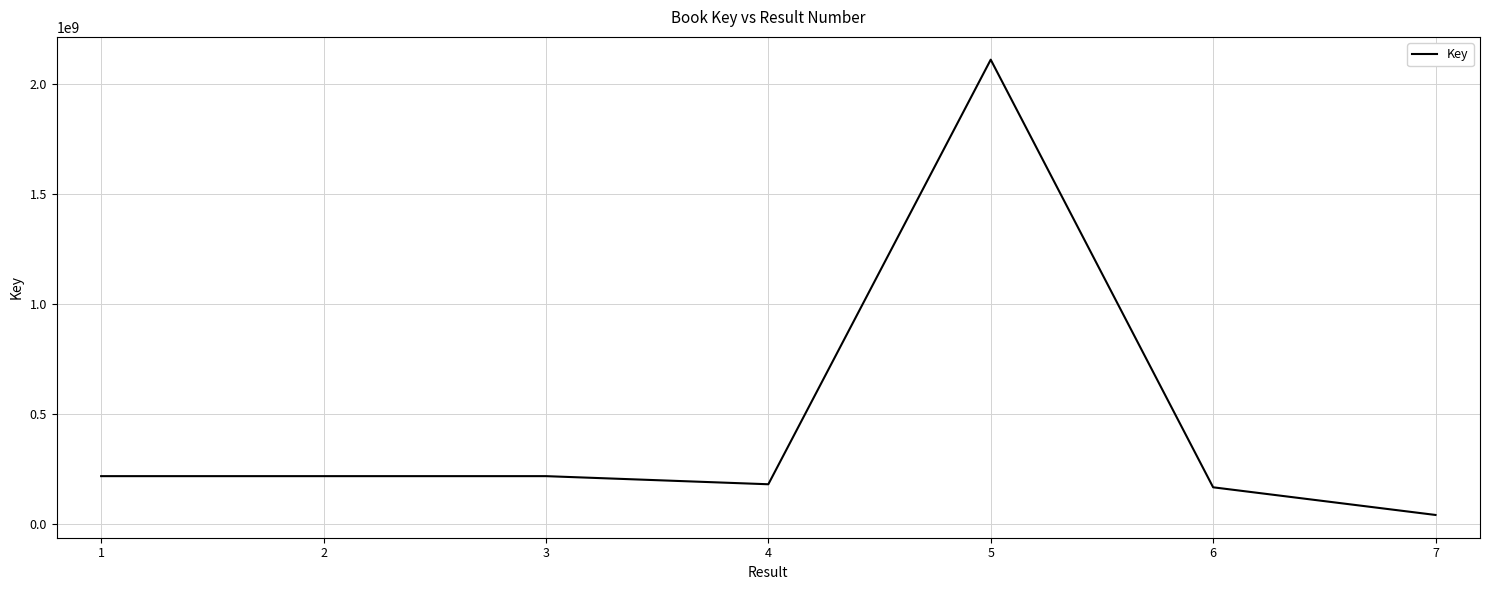

Is it true that the value at 1 is 216353266?

True